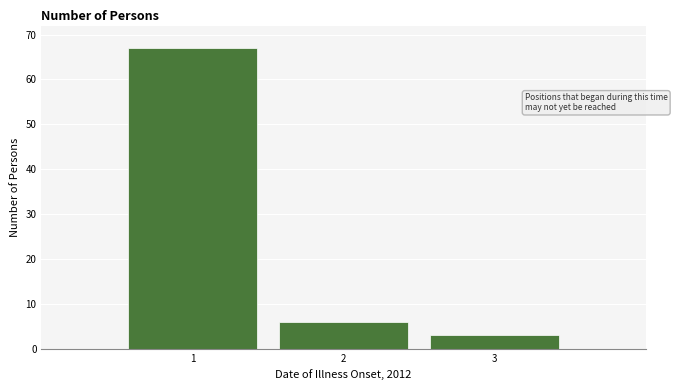

Reading left to right, what are all the values shown in this chart?

67	6	3